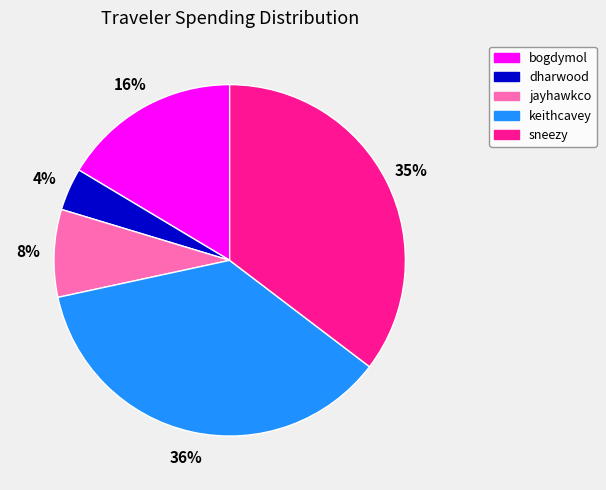

What percentage is the bogdymol slice, to the nearest percent?

16%